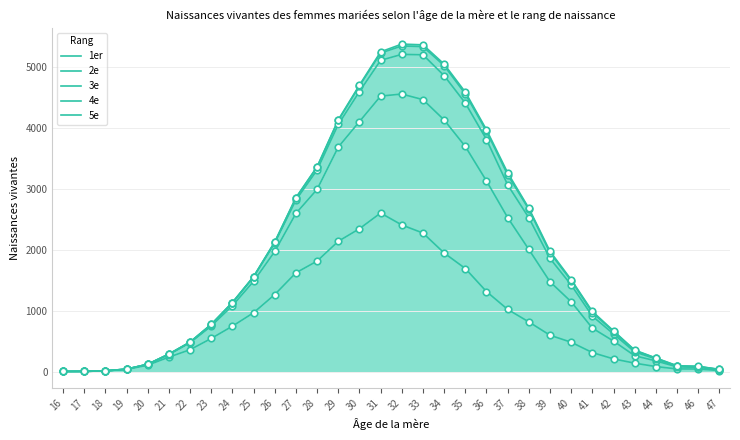

At which category is the sum across all series the highest?

32